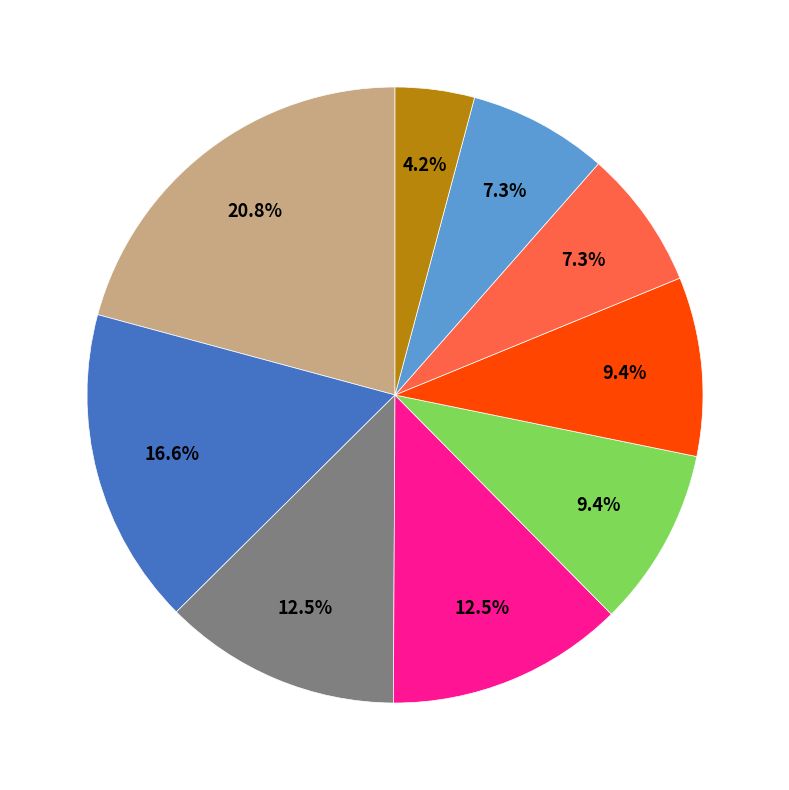

To the nearest percent, what is the difference between the largest and smallest slice percentages?

17%